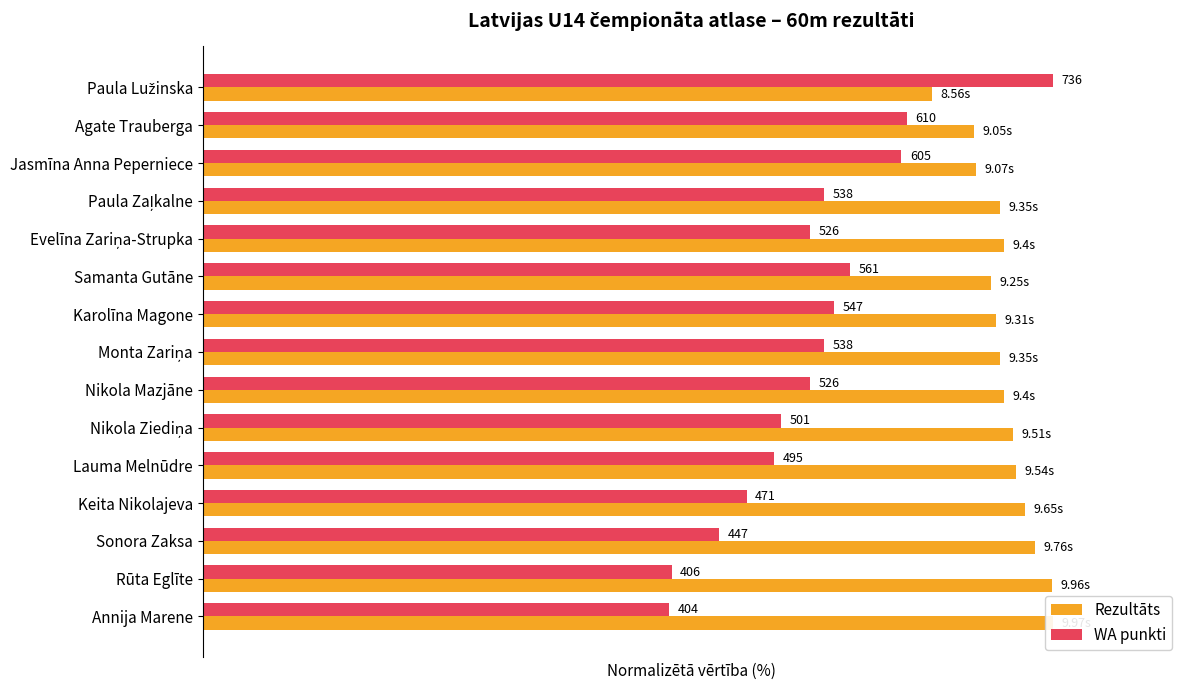

Between Monta Zariņa and Paula Zaļkalne, which is larger?

Monta Zariņa